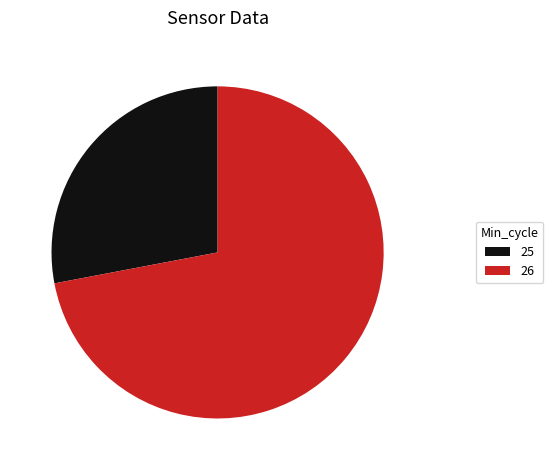

Combined, do 26 and 25 account for over 50%?

Yes